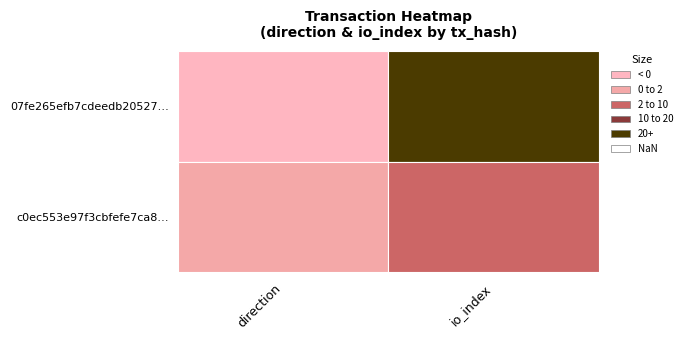

What is the smallest value displayed?

-1